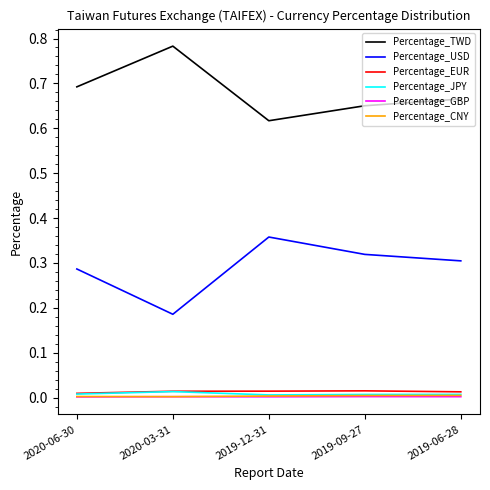

Which series has the largest total across all categories?

Percentage_TWD